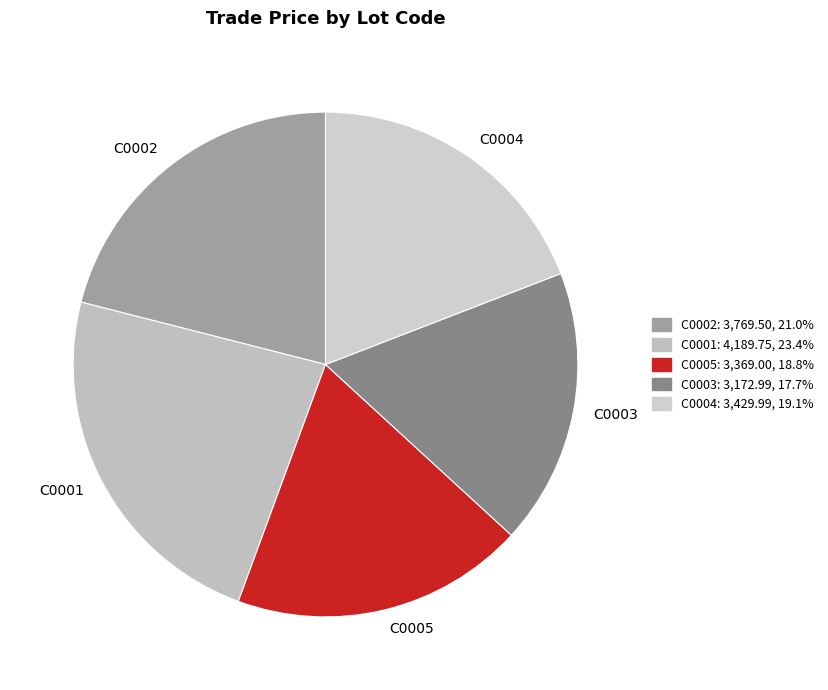

Is it true that C0002 is 8% of the pie?

False